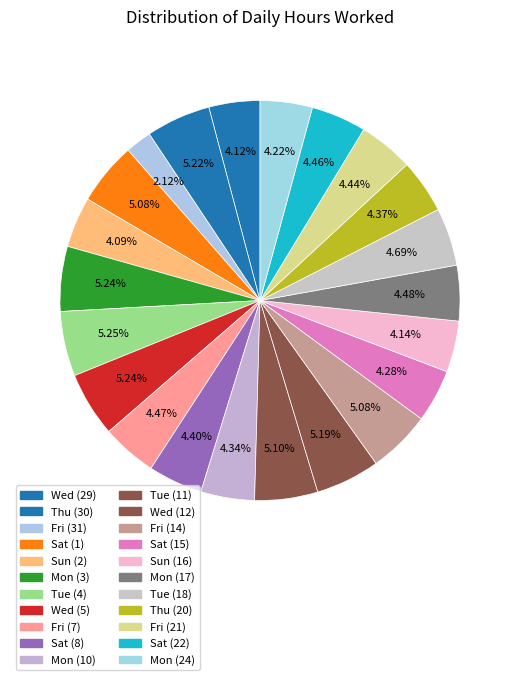

Rank the categories by value from lowest to highest.

Fri (31), Sun (2), Wed (29), Sun (16), Mon (24), Sat (15), Mon (10), Thu (20), Sat (8), Fri (21), Sat (22), Fri (7), Mon (17), Tue (18), Sat (1), Fri (14), Tue (11), Wed (12), Thu (30), Wed (5), Mon (3), Tue (4)